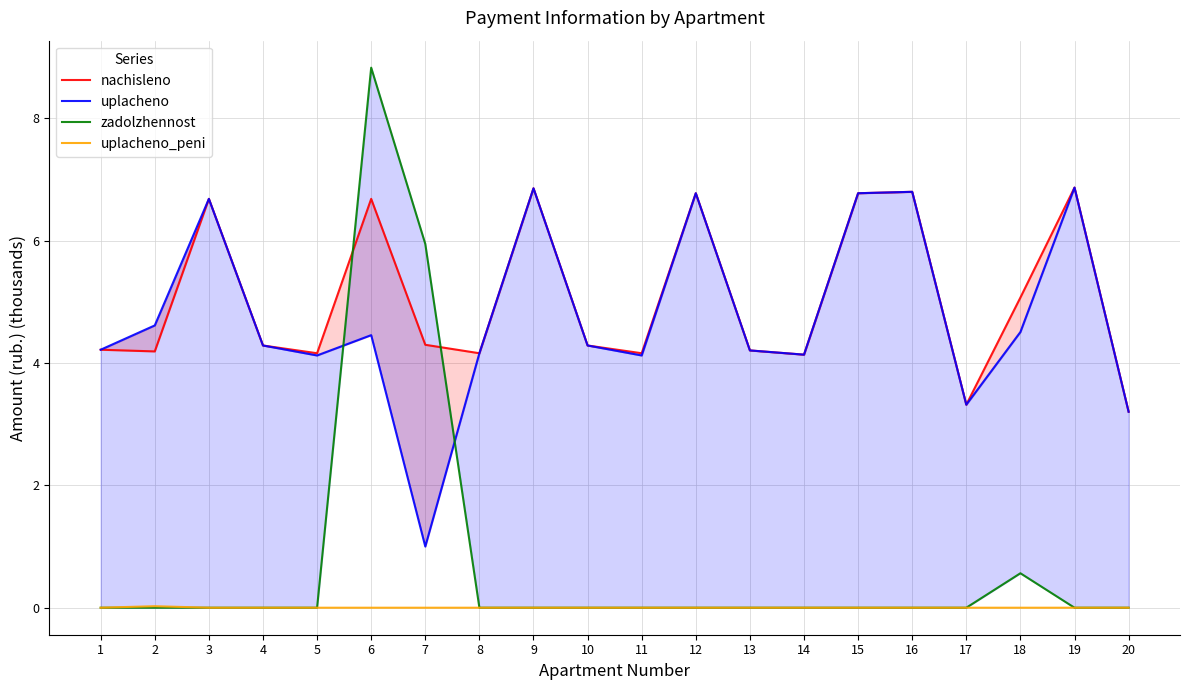

What is the value of the uplacheno point at the 3rd from the left?

6.7